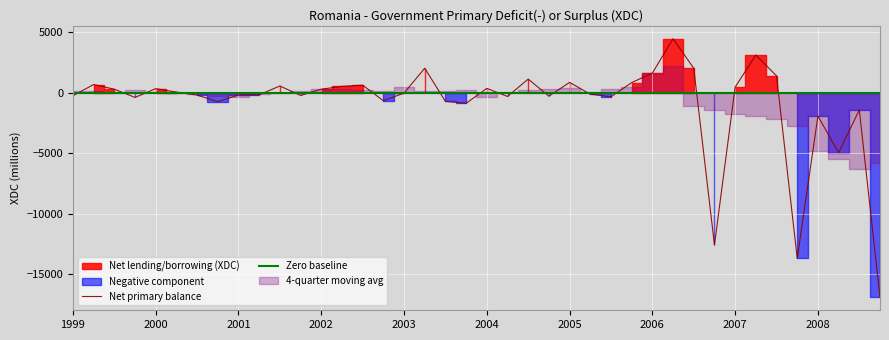

The Positive component series shows 0.0 at 2000-Q4. True or false?

True